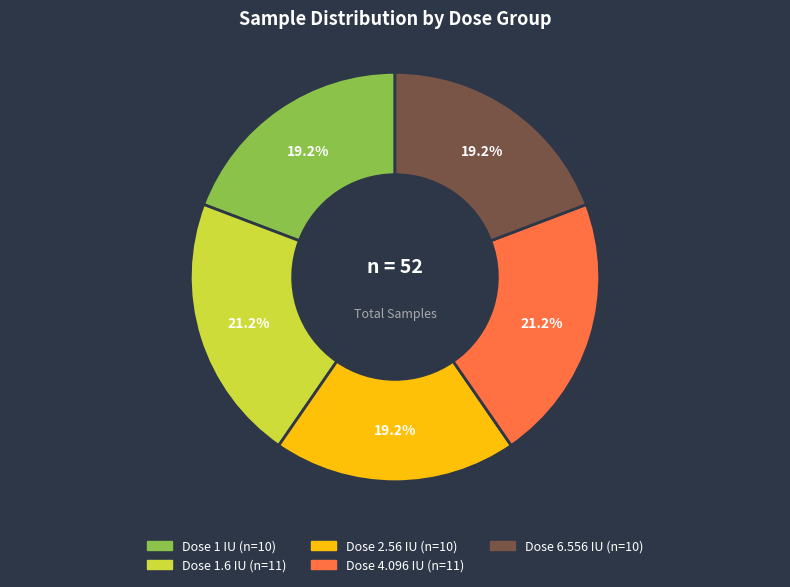

Is there any slice that represents more than half of the pie?

No